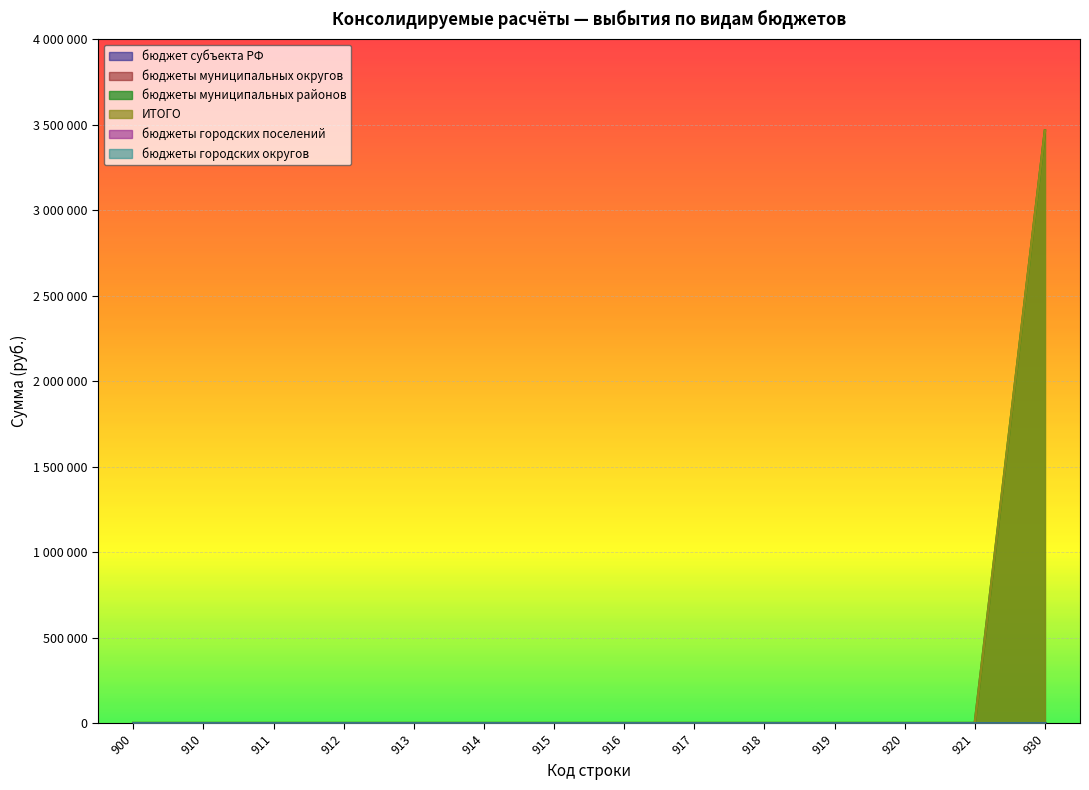

Is it true that бюджеты муниципальных районов equals 0 at 919?

True